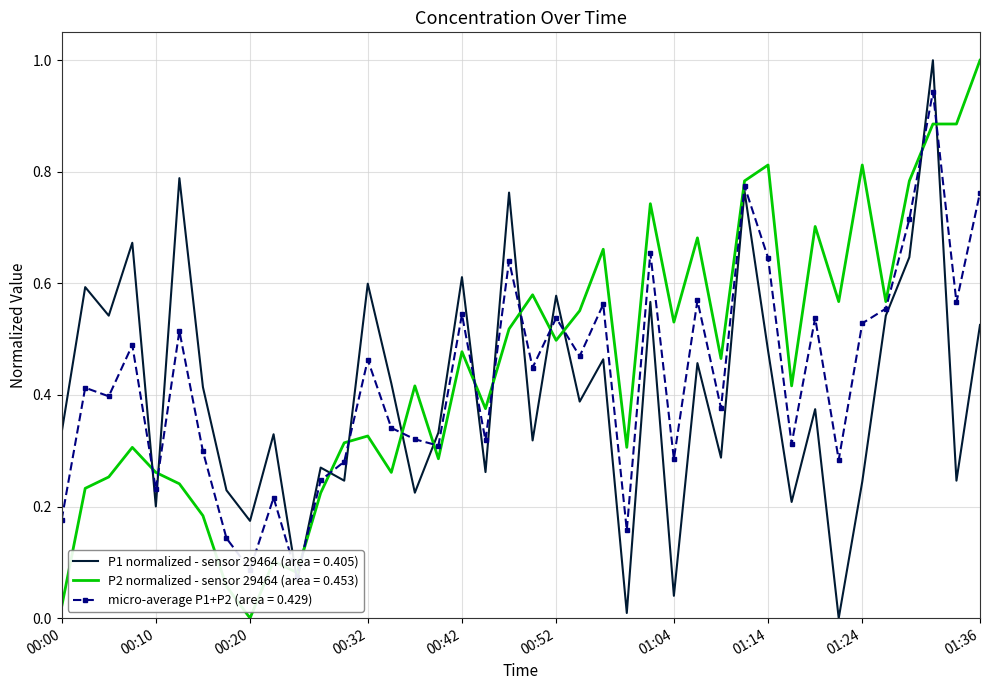

At which category is the sum across all series the highest?

01:31